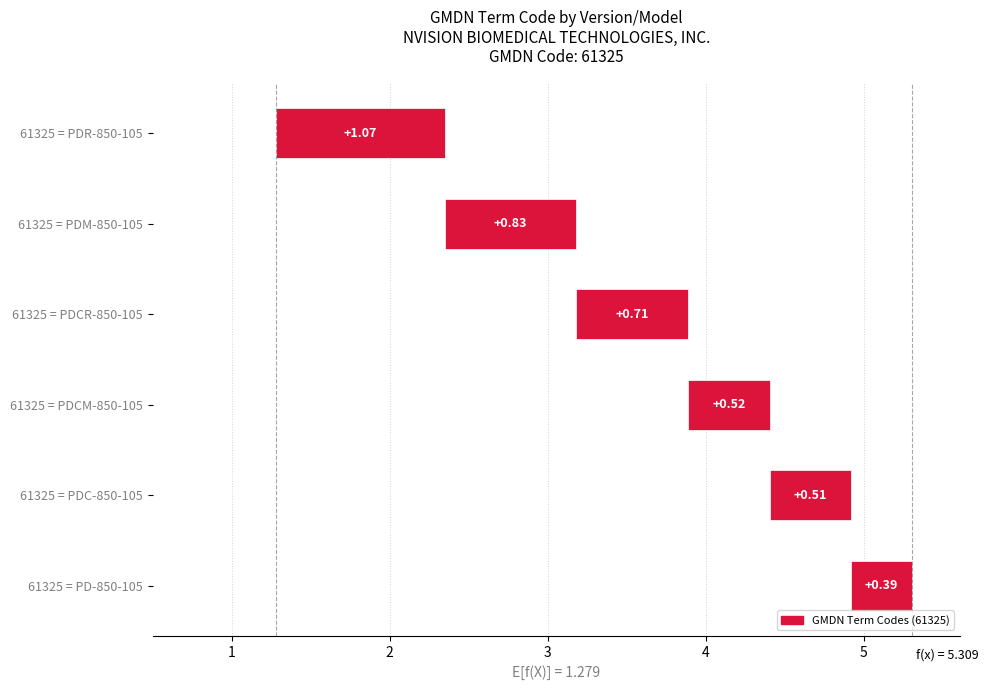

What is the sum of the values at 61325 = PDM-850-105 and 61325 = PD-850-105?

1.2